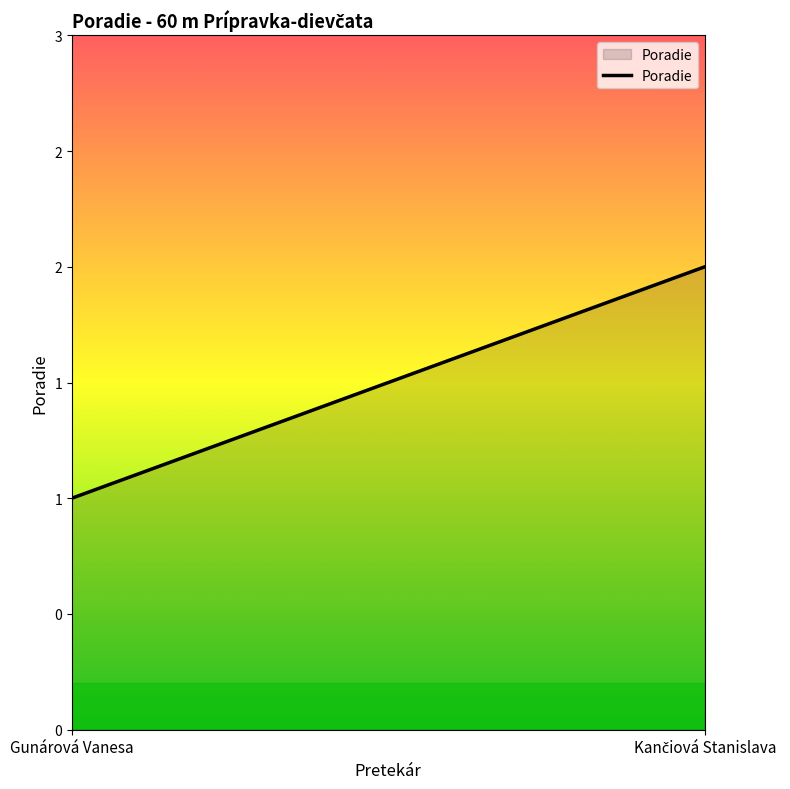

Reading right to left, what are all the values shown in this chart?

Kančiová Stanislava=2	Gunárová Vanesa=1